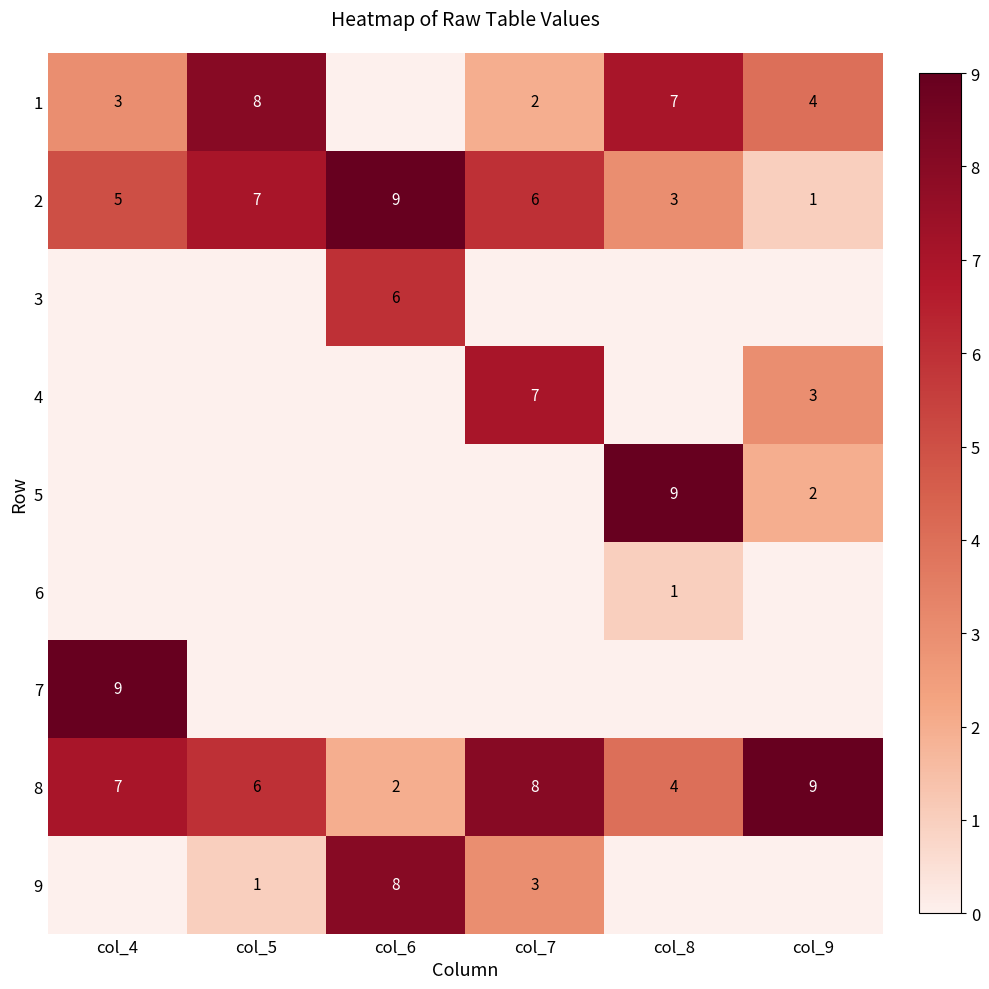

Count the 2 values in the range 3 to 7.

4